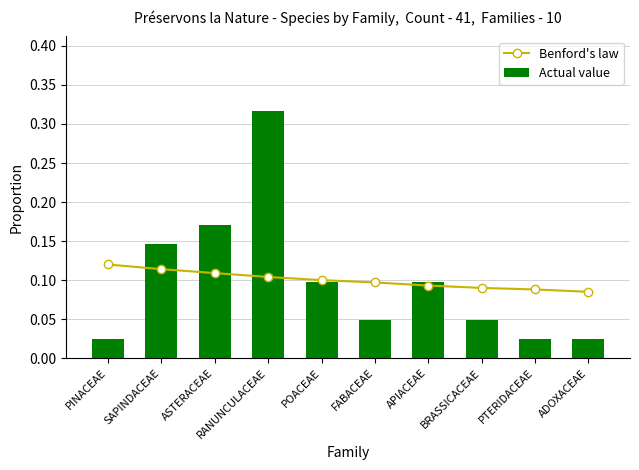

What position from the left is POACEAE?

5